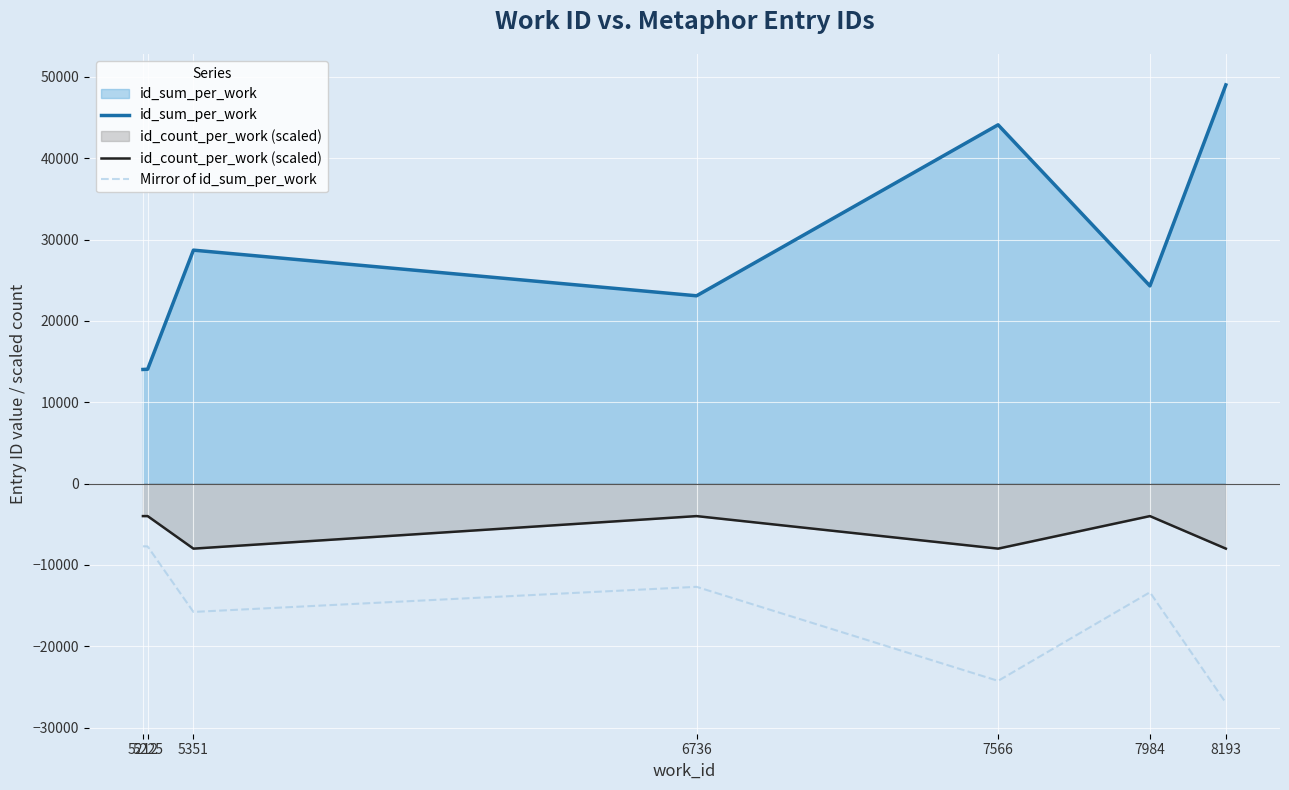

List the series in order of their peak value, lowest first.

Mirror of id_sum_per_work, id_count_per_work (scaled), id_sum_per_work